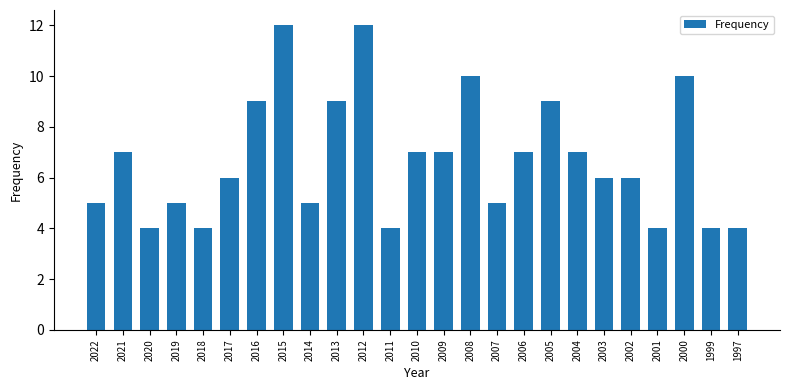

What is the approximate value at 2010?

7